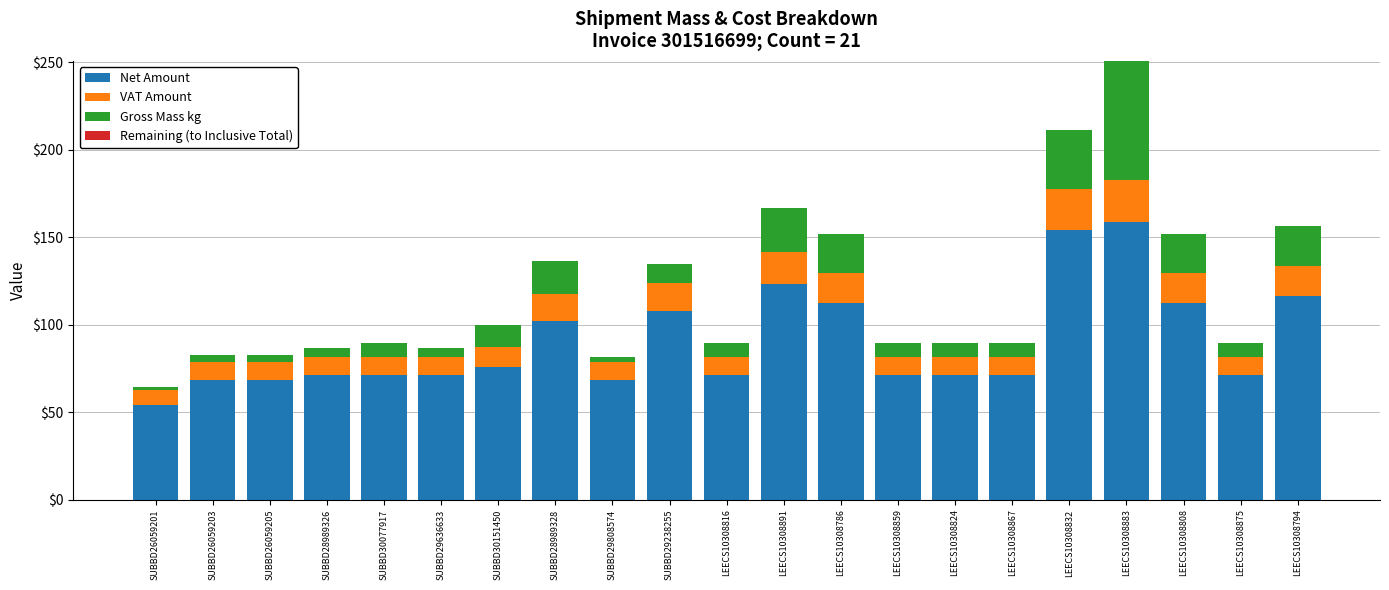

What is the difference between the maximum and second lowest values in the Net Amount series?

90.5